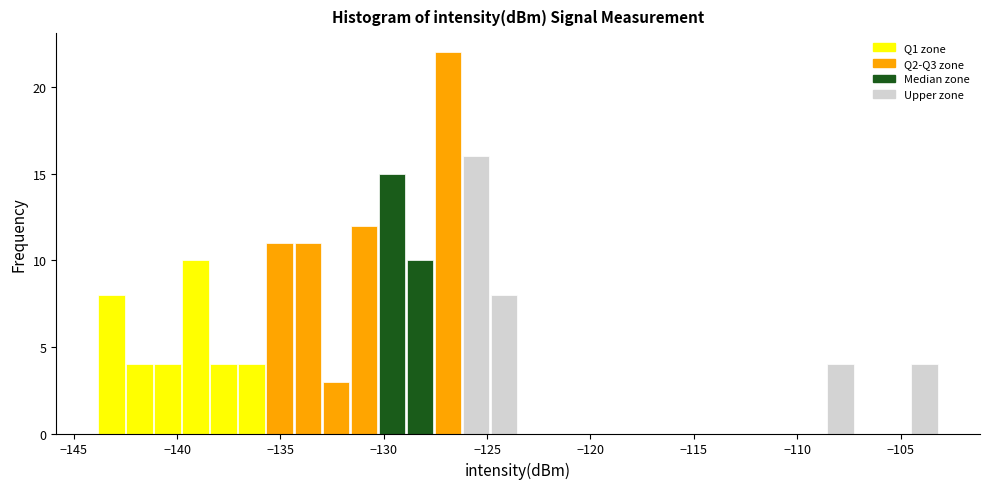

Around what value on the x-axis is the tallest bar? Give the approximate position of its centre, as read against the axis.

-127.0